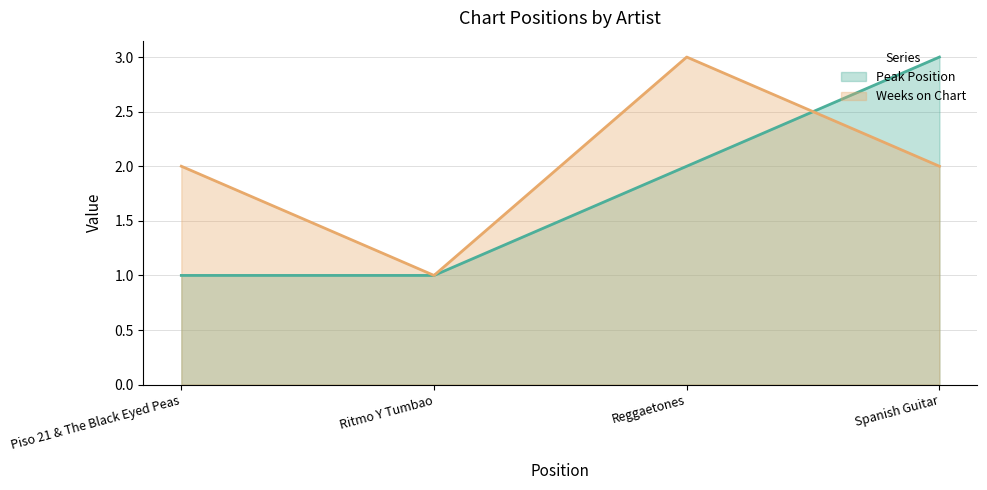

Rank the series by their average value, from lowest to highest.

Peak Position line, Weeks on Chart line